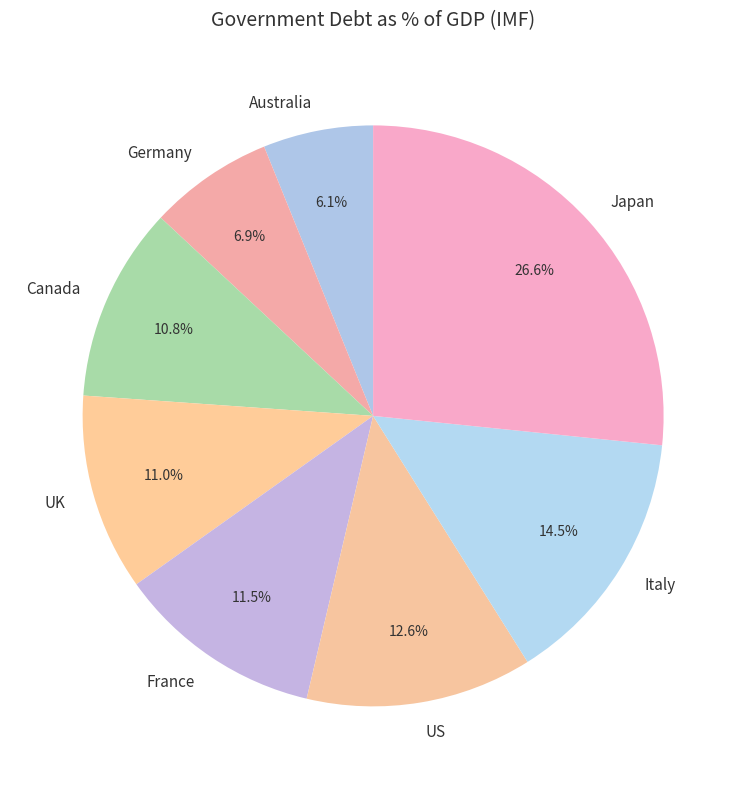

To the nearest percent, what is the combined percentage of France and US?

24%